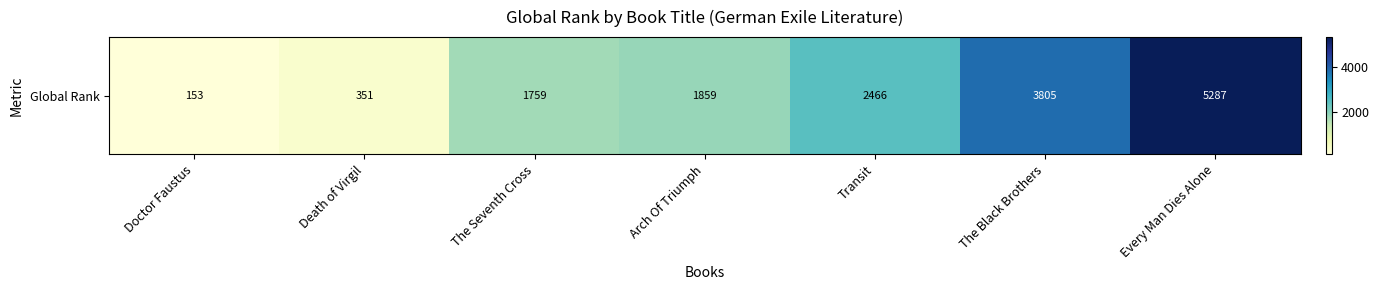

How many values are below 1859?

3